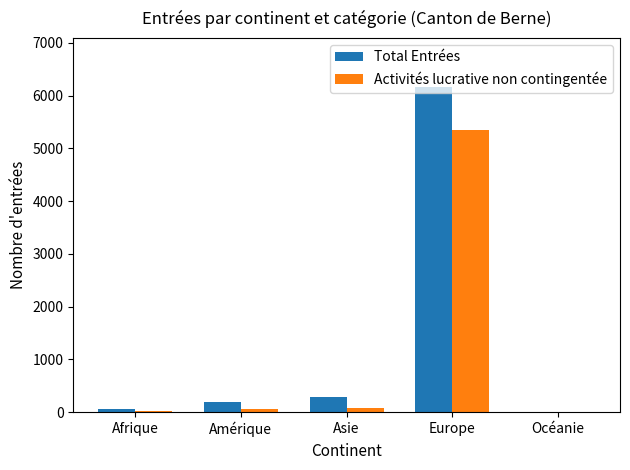

Which series has the largest total across all categories?

Total Entrées